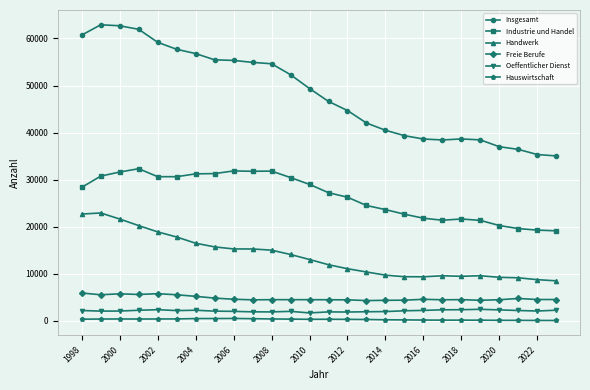

True or false: Oeffentlicher Dienst has more than 2 points higher than both neighbors.

True